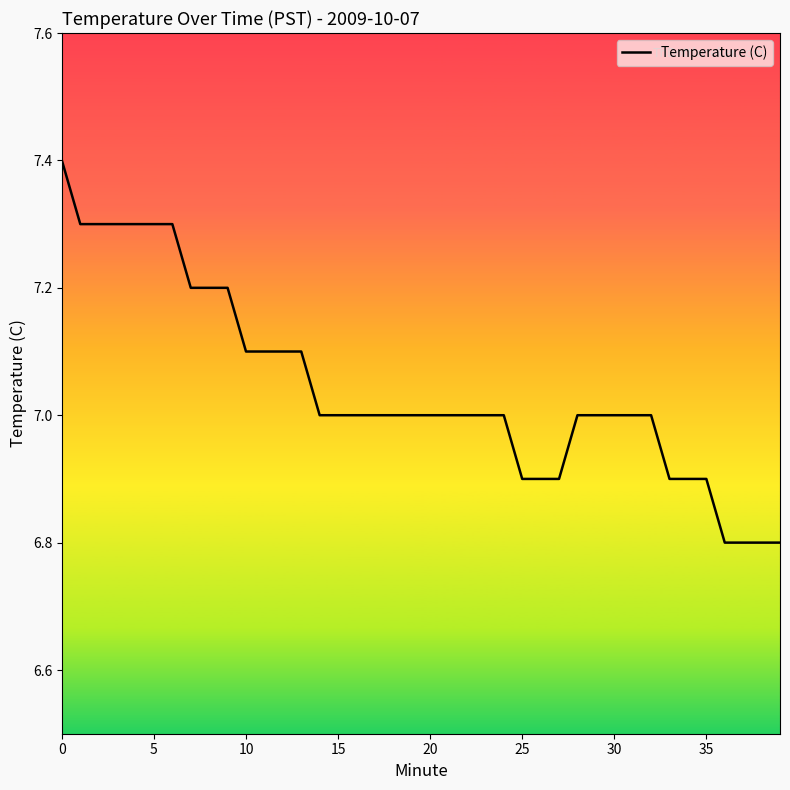

What is the difference between the maximum and minimum values?

0.6